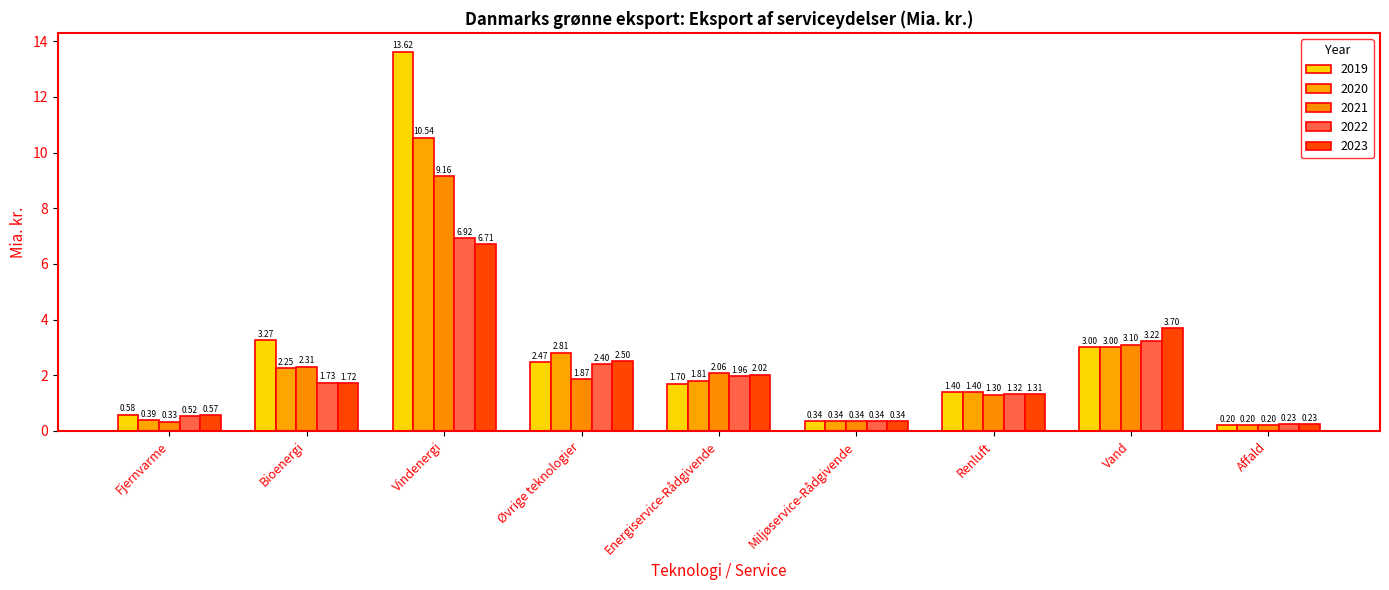

What is the difference between the second highest and second lowest values in the 2019 series?

2.9